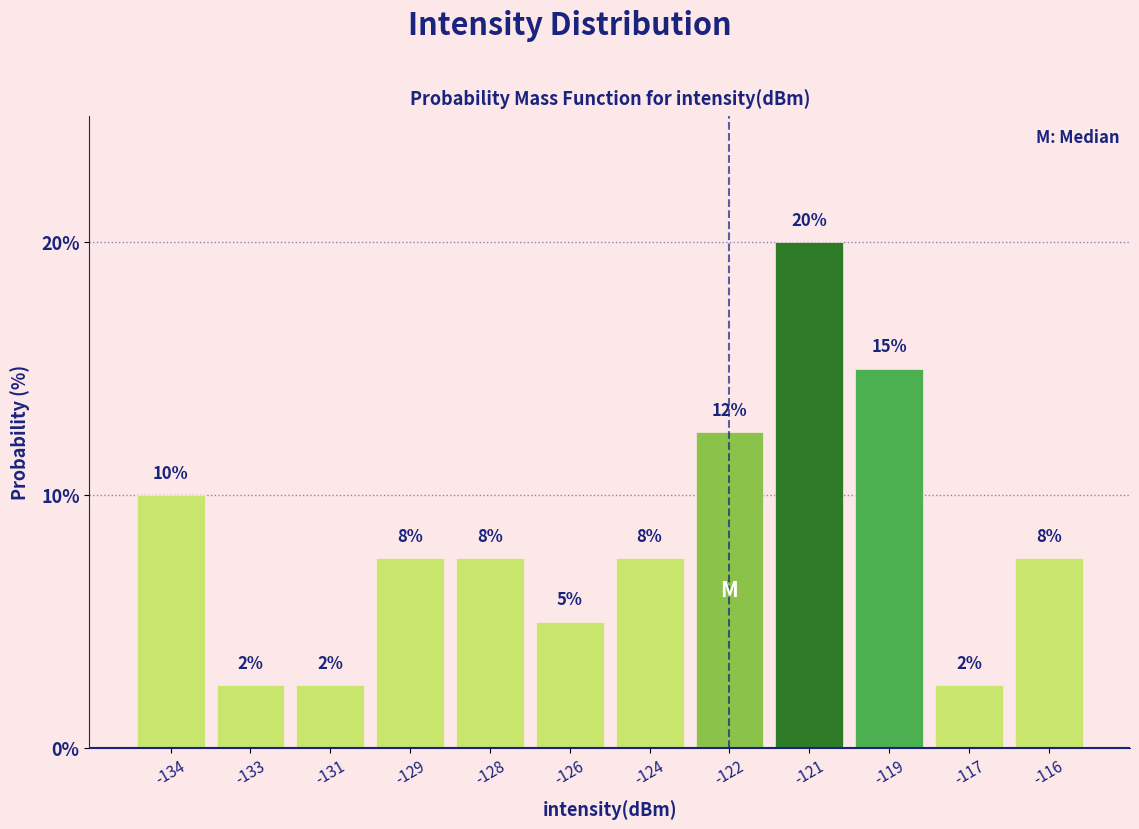

How many bars are there in total?

12